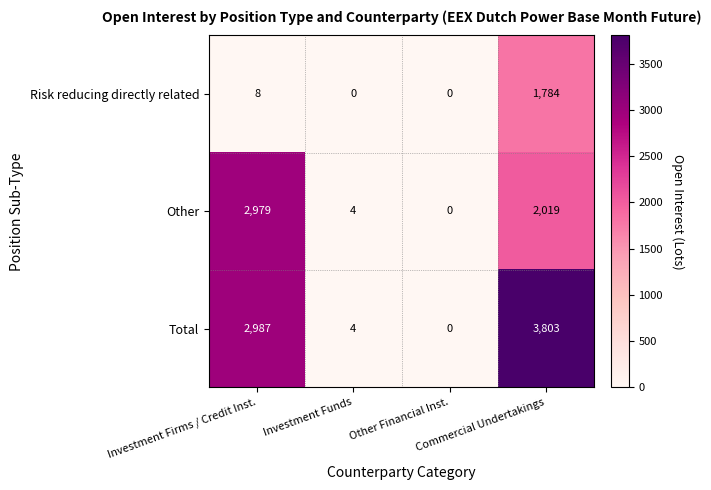

What is the sum of all Risk reducing directly related values?

1792